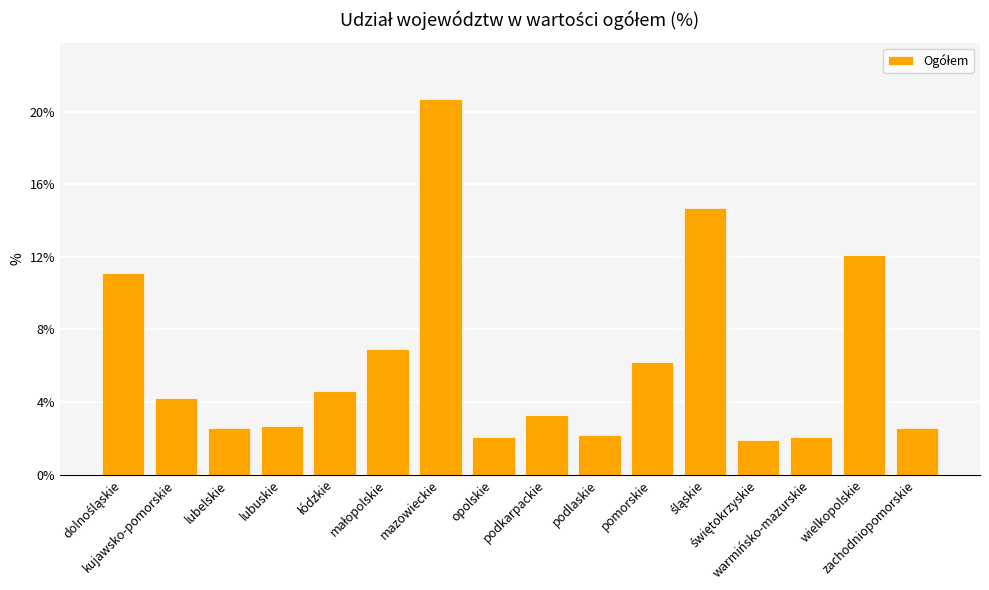

What is the minimum value shown in the chart?

1.9